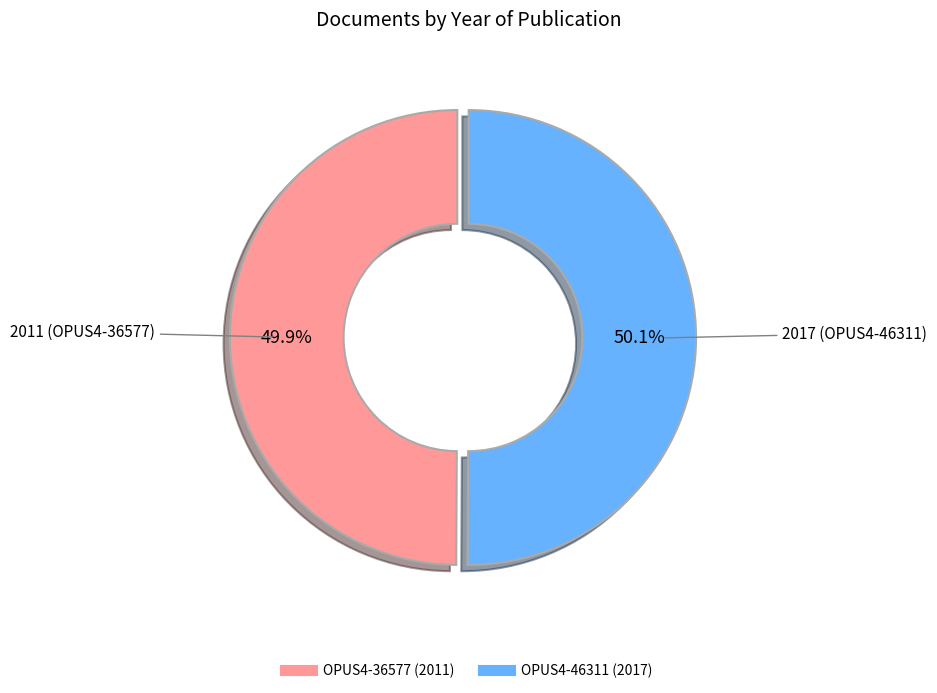

Is the sum of OPUS4-46311 and OPUS4-36577 greater than half?

Yes